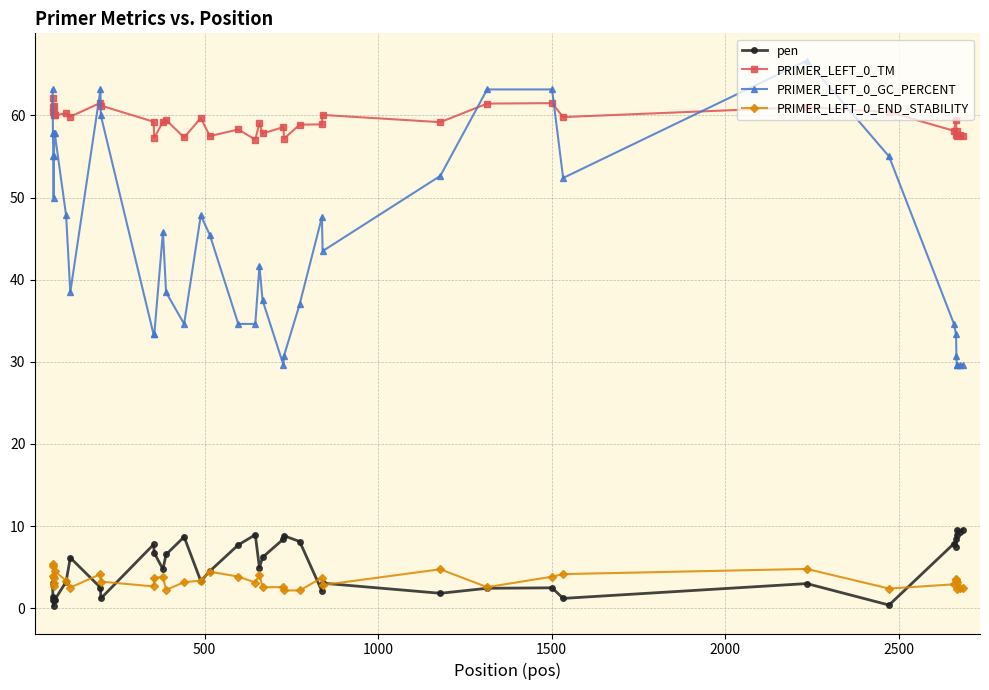

What is the lowest value of the PRIMER_LEFT_0_END_STABILITY series?

2.2